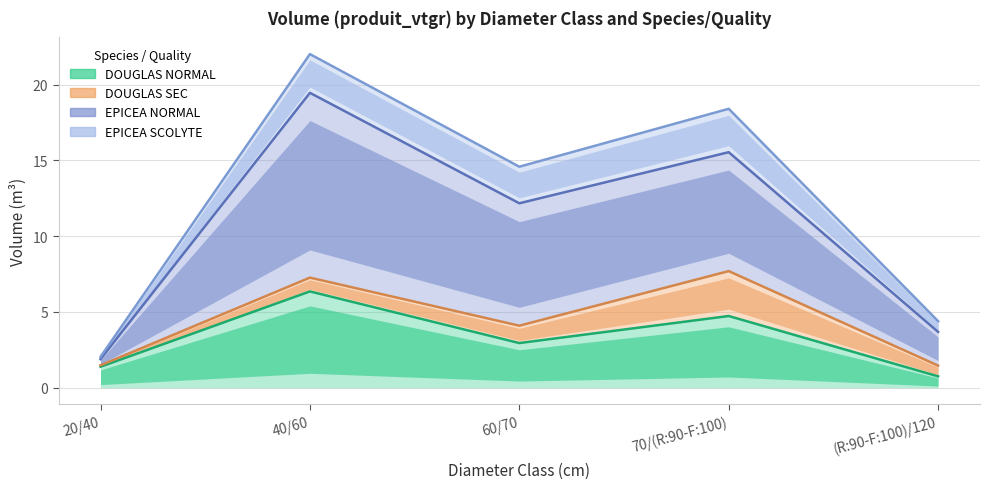

True or false: DOUGLAS NORMAL and DOUGLAS SEC intersect in this chart.

False